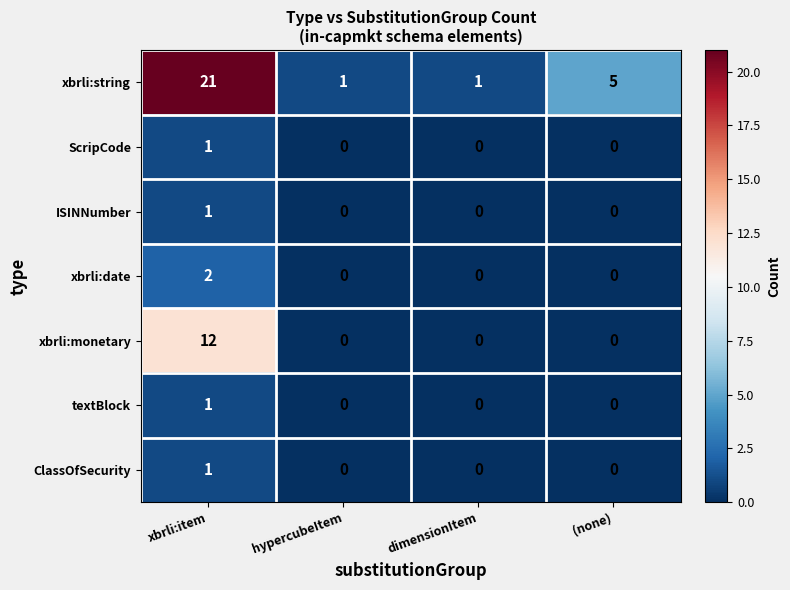

Which series has the widest spread of values?

xbrli:string